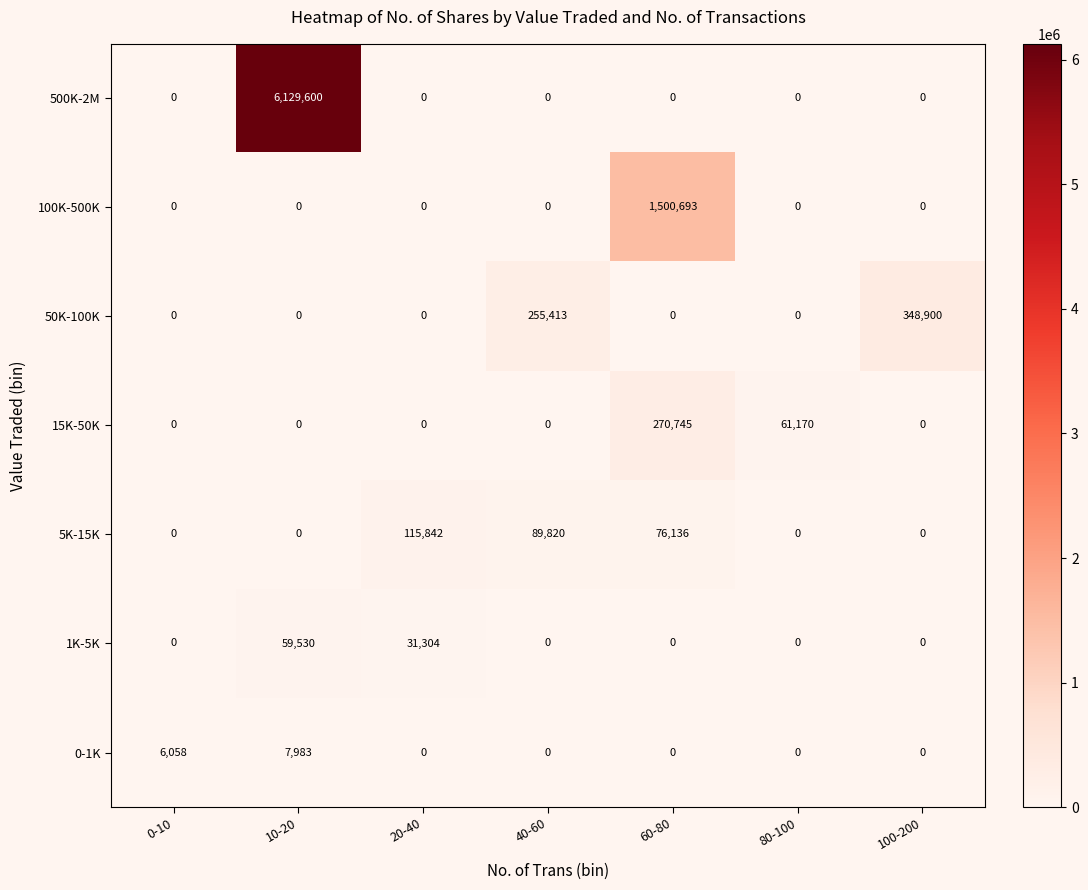

Between 10-20 and 100-200, which series saw the biggest shift?

500K-2M